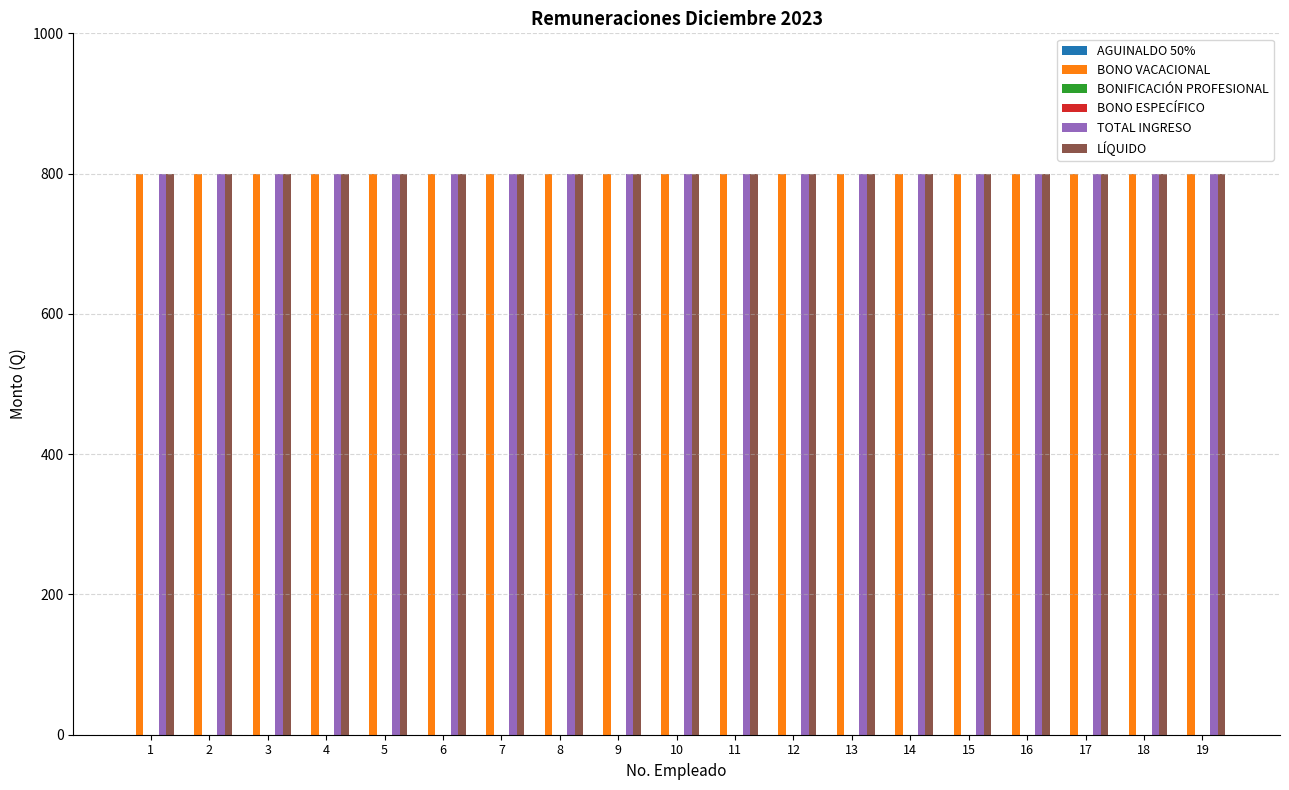

Reading right to left, what are all the values shown in this chart?

AGUINALDO 50%: 0	0	0	0	0	0	0	0	0	0	0	0	0	0	0	0	0	0	0
BONO VACACIONAL: 800	800	800	800	800	800	800	800	800	800	800	800	800	800	800	800	800	800	800
BONIFICACIÓN PROFESIONAL: 0	0	0	0	0	0	0	0	0	0	0	0	0	0	0	0	0	0	0
BONO ESPECÍFICO: 0	0	0	0	0	0	0	0	0	0	0	0	0	0	0	0	0	0	0
TOTAL INGRESO: 800	800	800	800	800	800	800	800	800	800	800	800	800	800	800	800	800	800	800
LÍQUIDO: 800	800	800	800	800	800	800	800	800	800	800	800	800	800	800	800	800	800	800